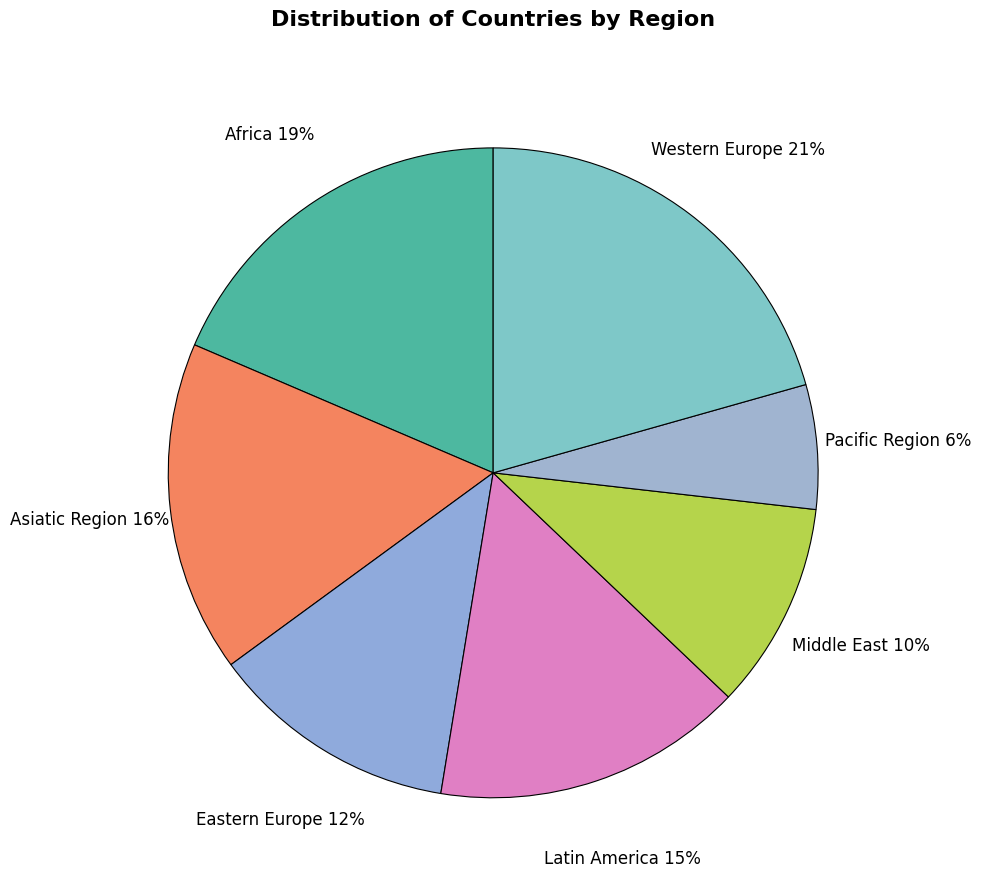

Approximately how many times larger is the value at Latin America compared to Middle East?

1.5